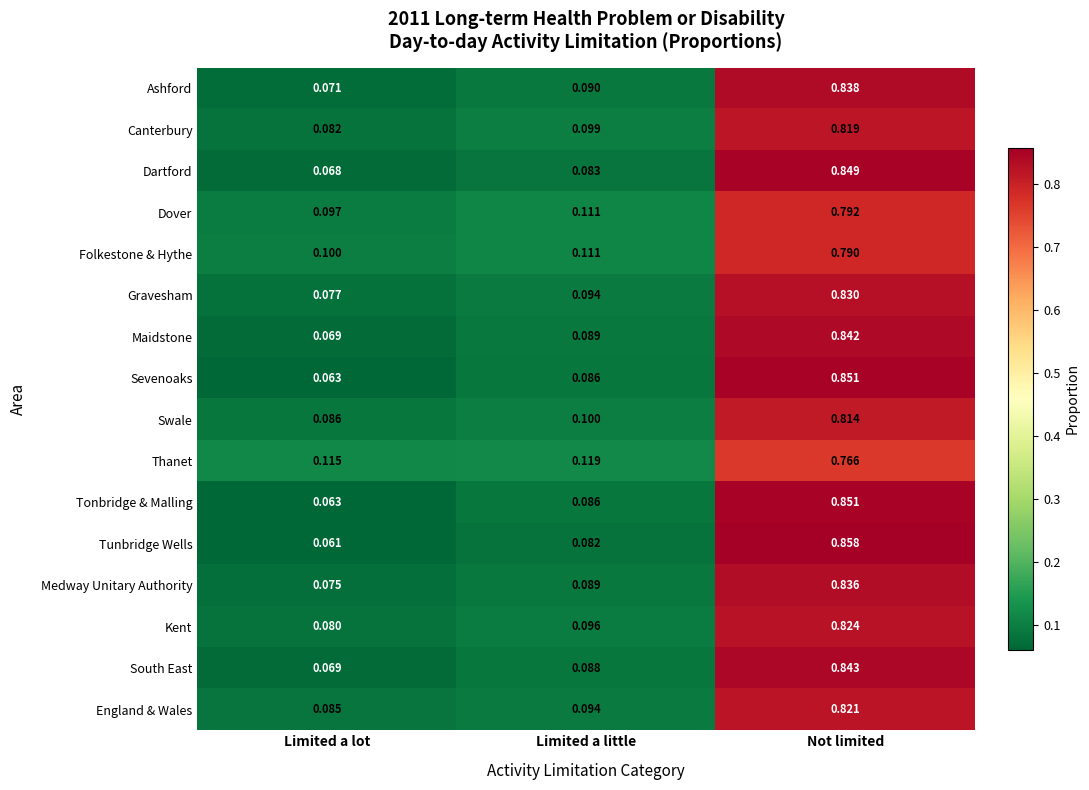

At which category is the sum across all series the highest?

Not limited